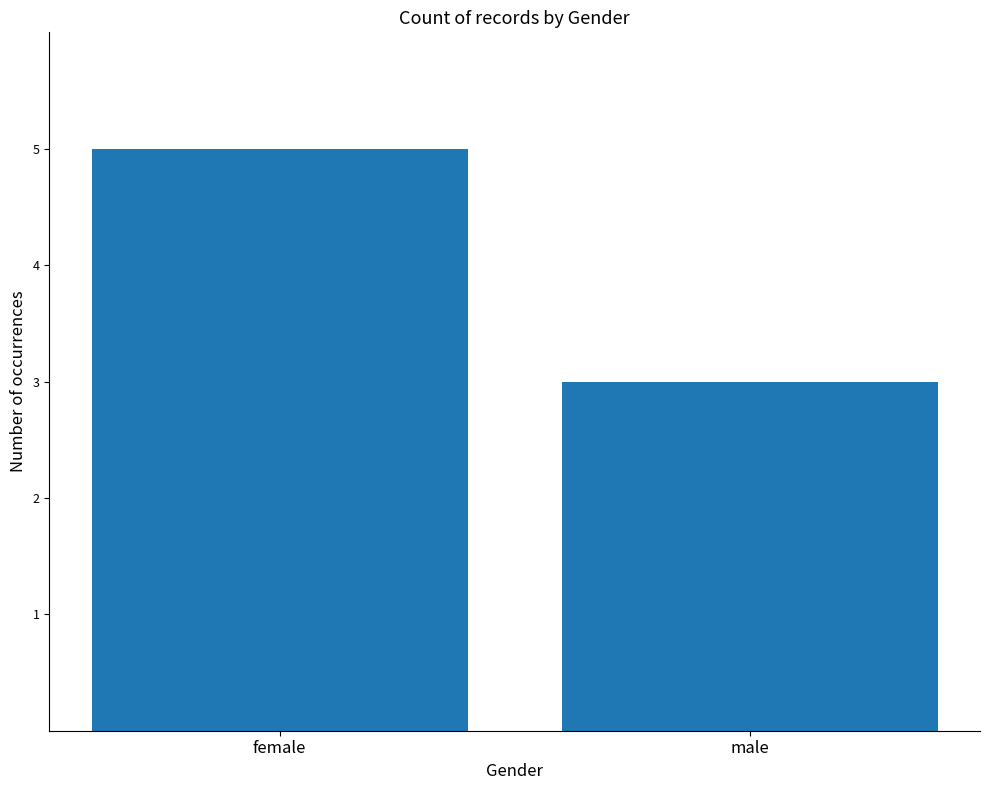

The value at male is 2. True or false?

False